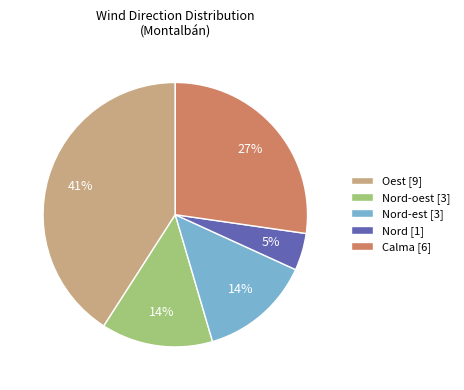

Is Nord [1] the majority of the pie?

No